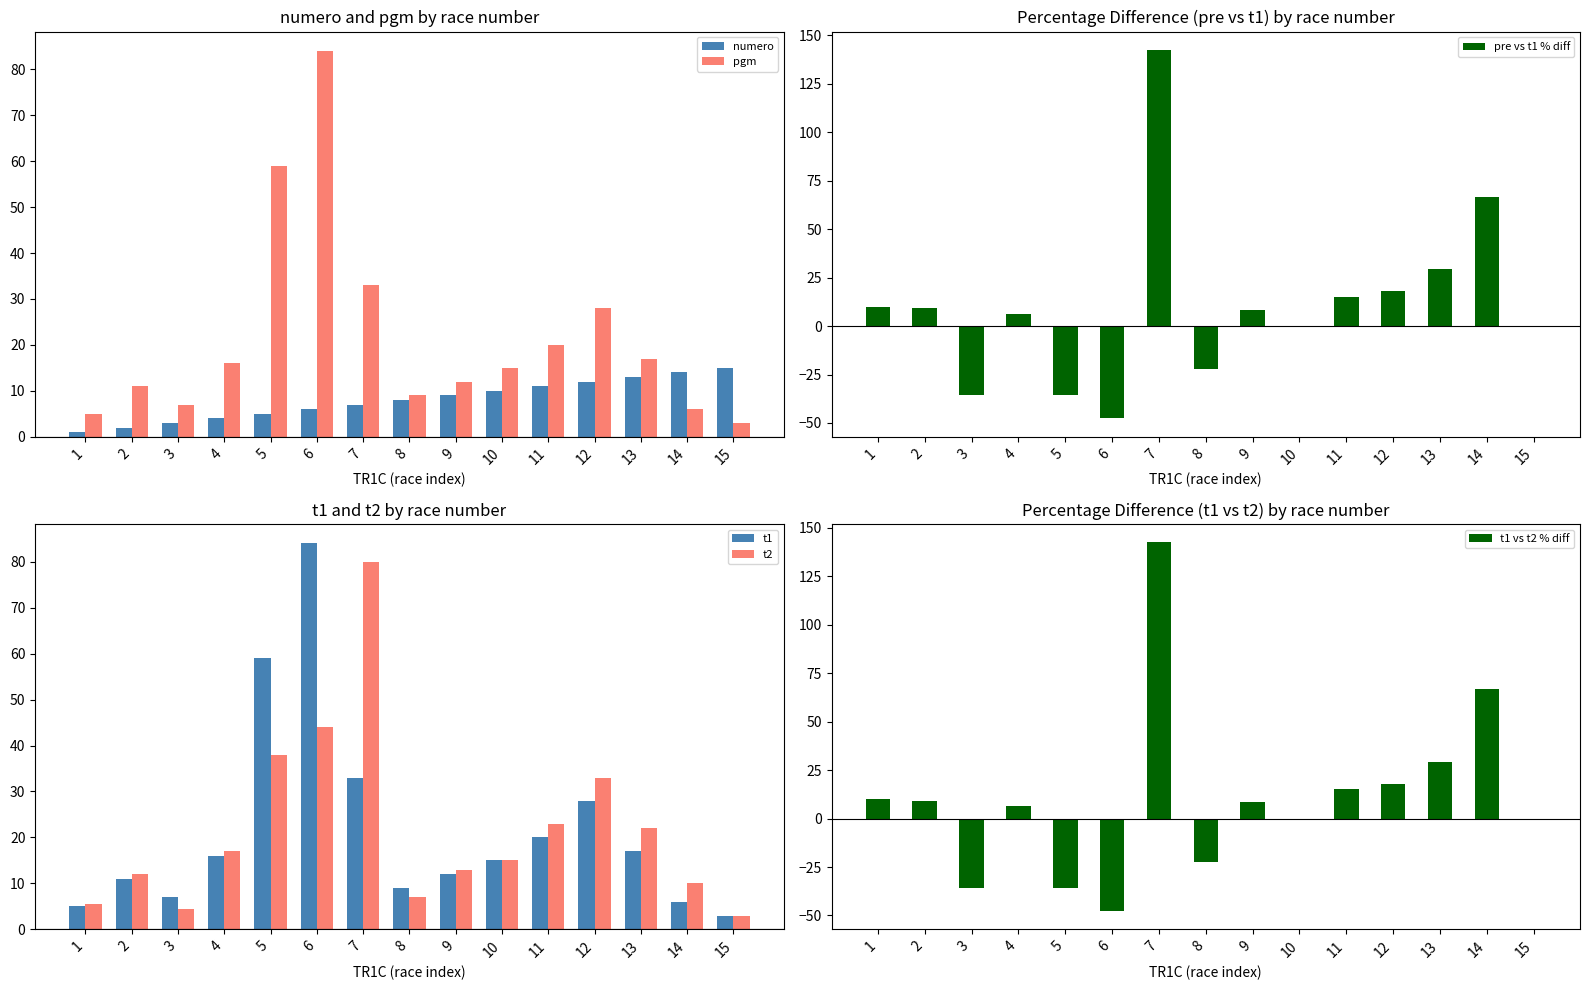

What are all the series names shown in the legend?

numero, pgm, pre vs t1 % diff, t1, t2, t1 vs t2 % diff